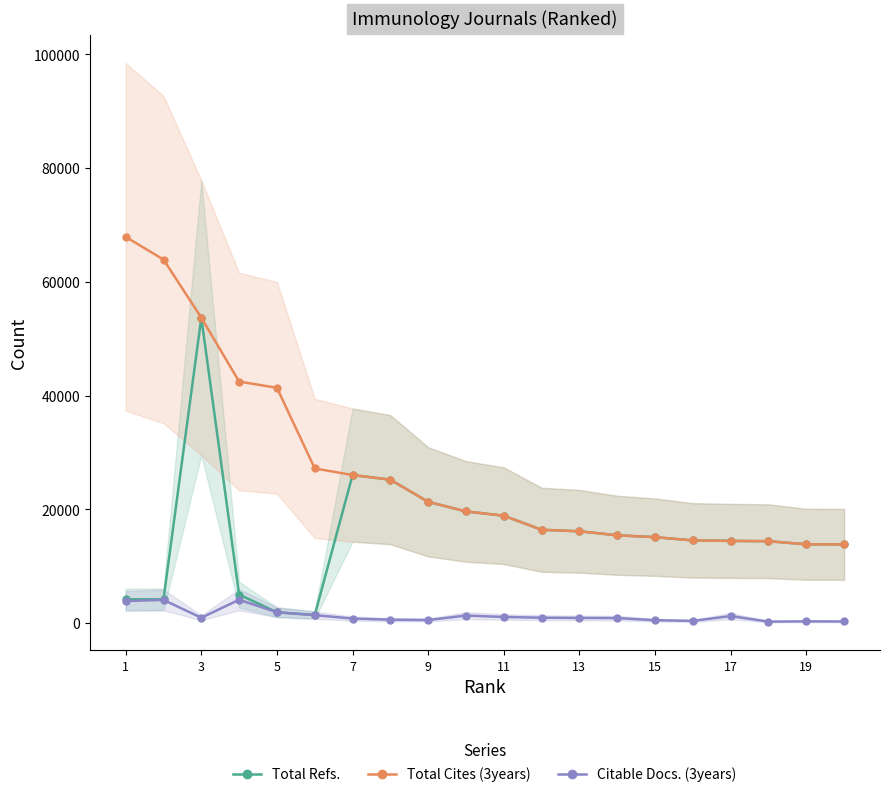

Is it true that Citable Docs. (3years) equals 5420 at 1?

False